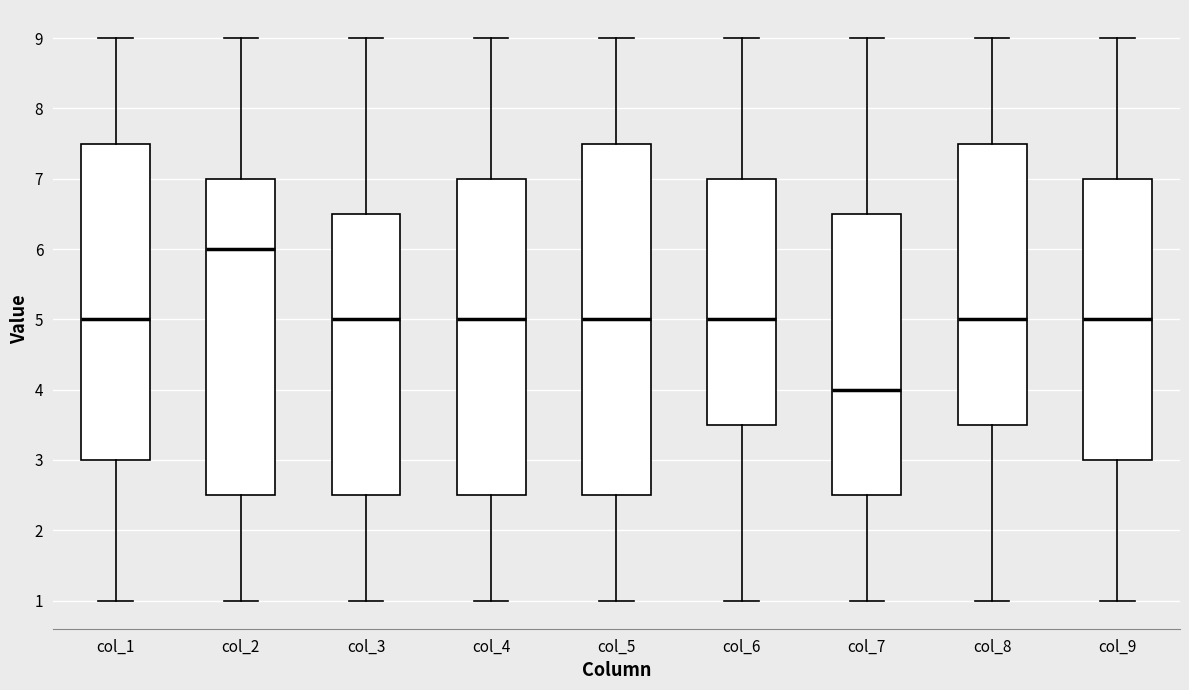

Where is the lower edge of the box for col_5 on the y-axis? The values are not printed on the chart, so give them approximately, as read against the axis.

2.5